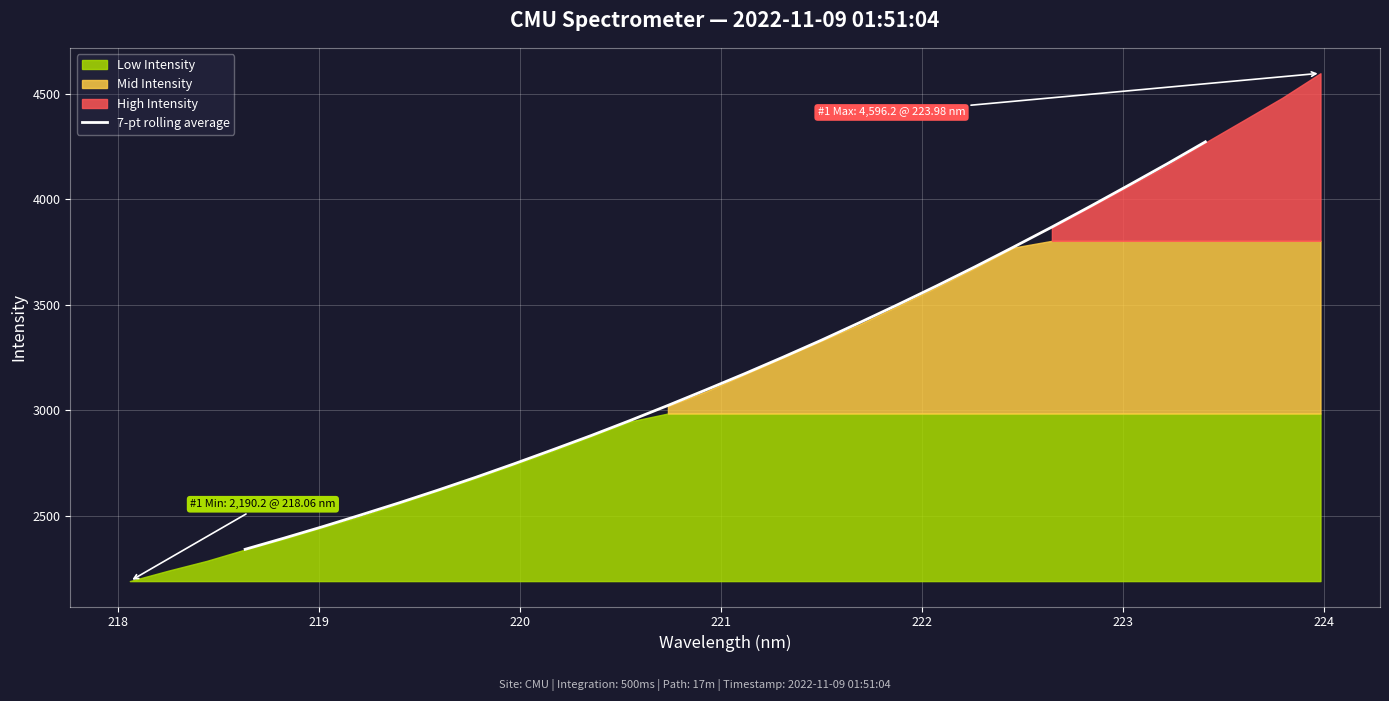

What is the value of the 18th point from the left?

3501.2